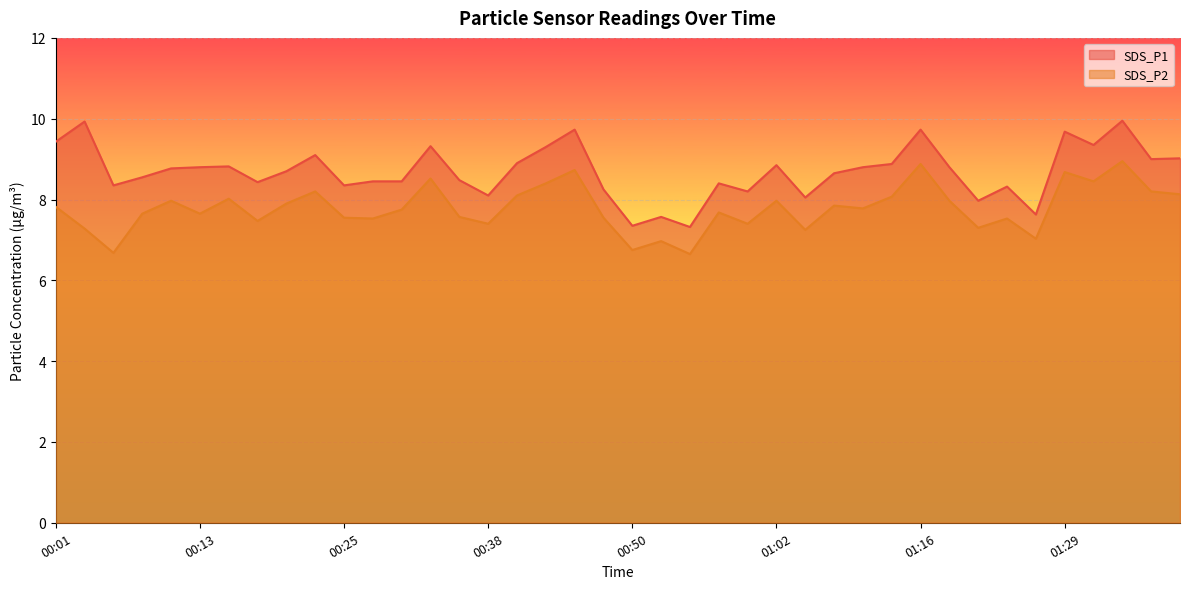

Count the number of data series in this chart.

2